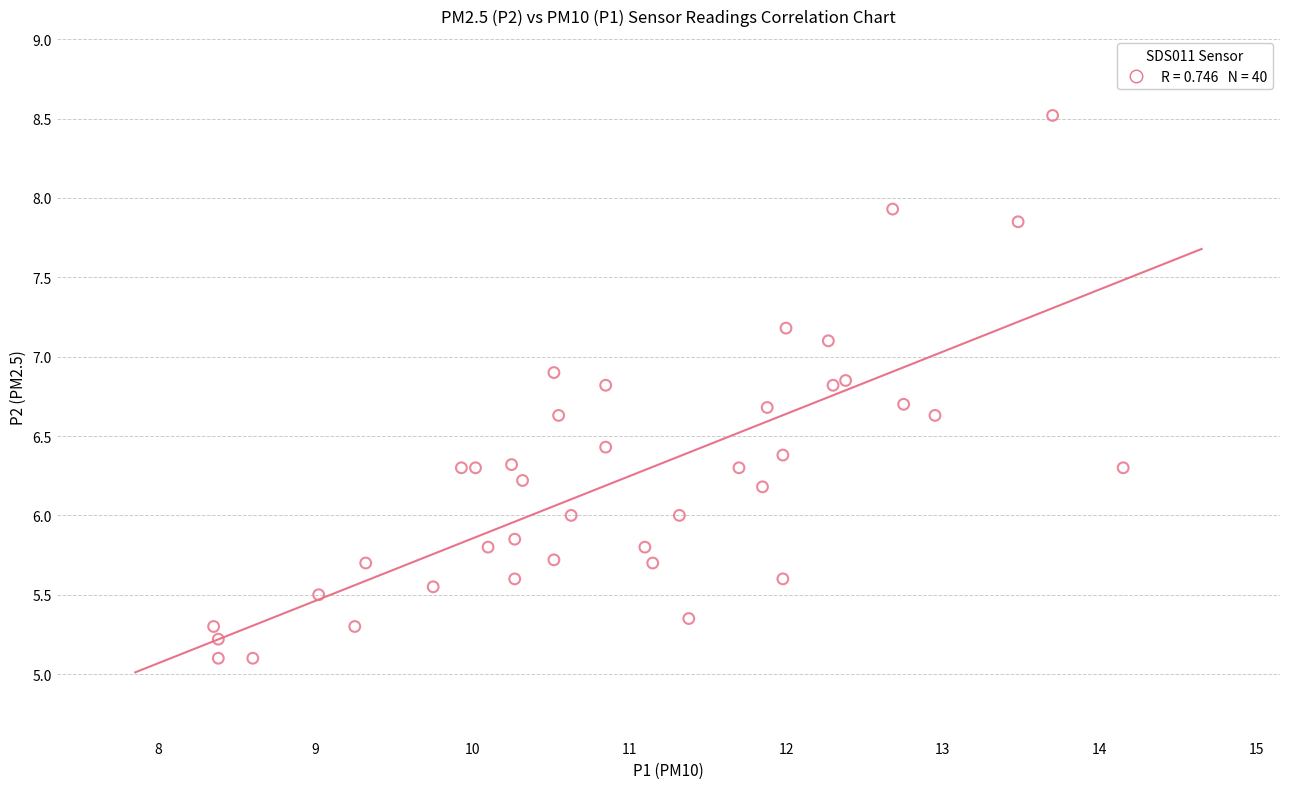

What is the range of Y values (max minus min)?

3.4